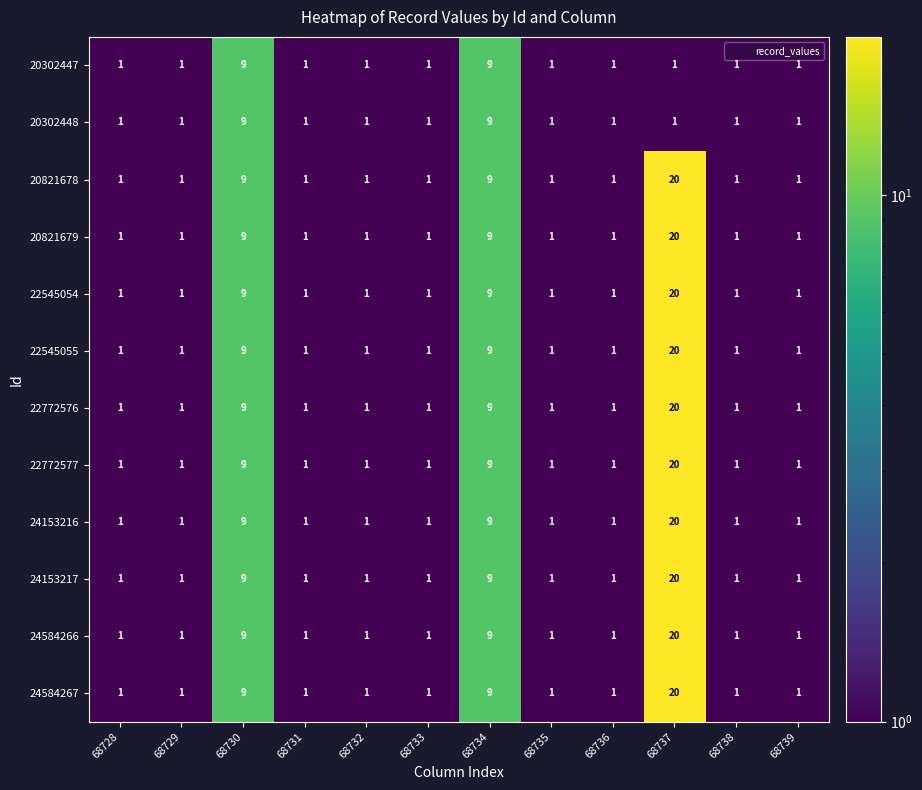

The value of 22772577 at 68728 is 0. True or false?

False